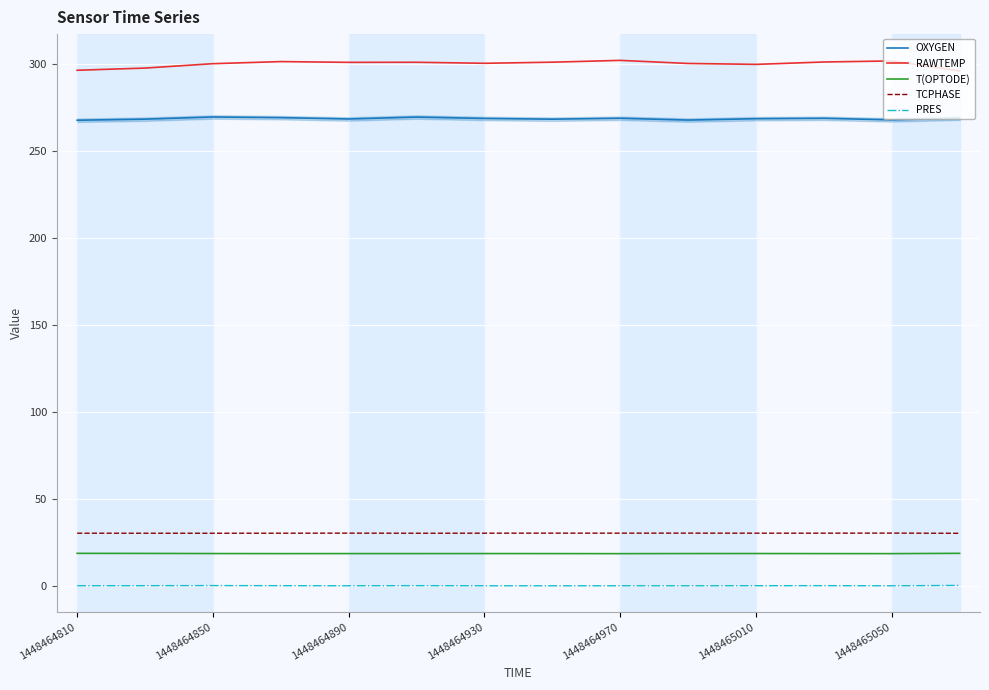

True or false: T(OPTODE) and TCPHASE cross at least once.

False